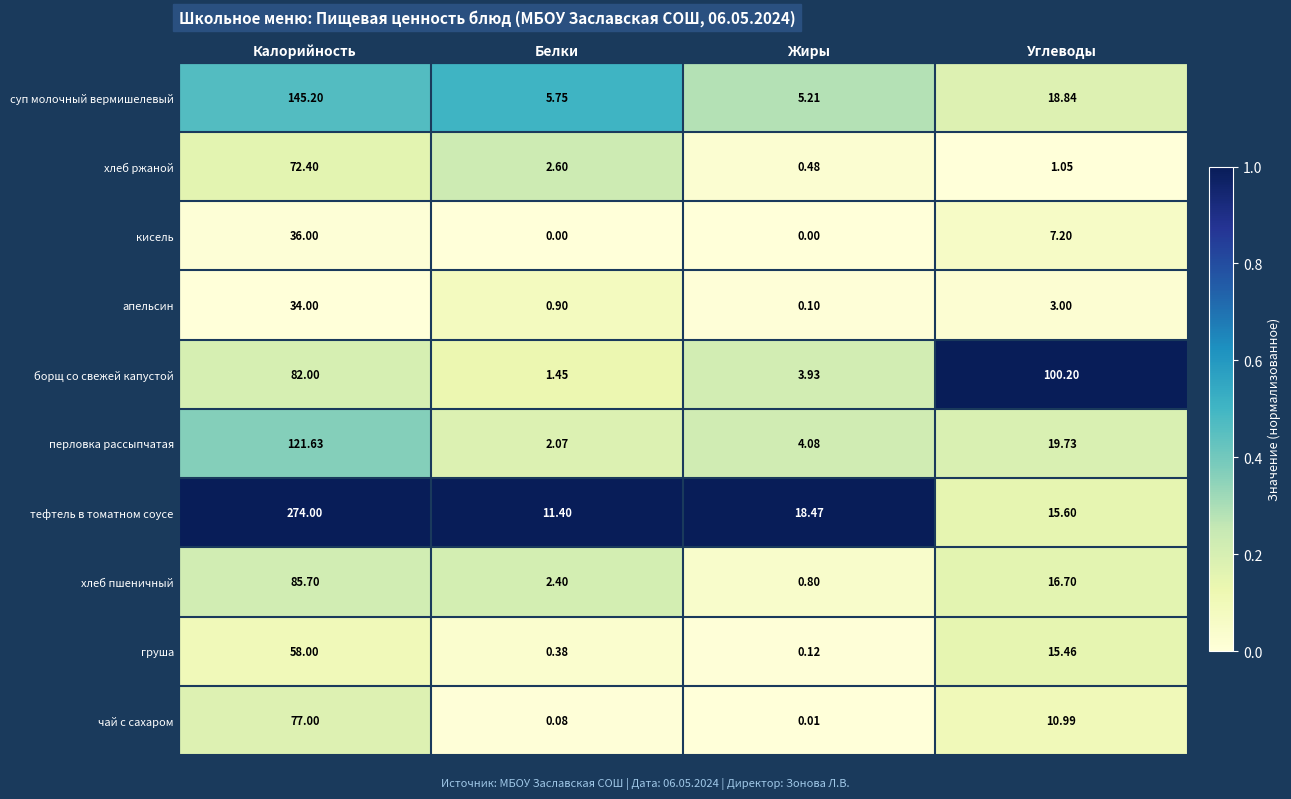

Which series changed the most between Жиры and Углеводы?

борщ со свежей капустой